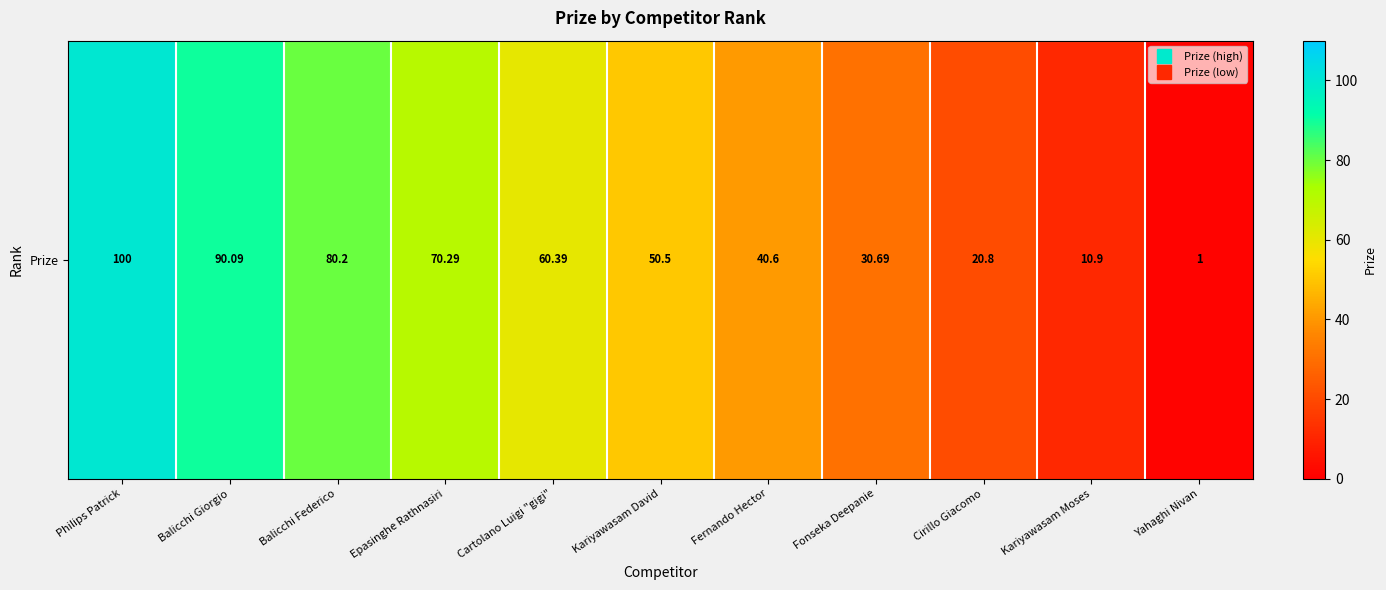

At which label is the value closest to 50?

Kariyawasam David